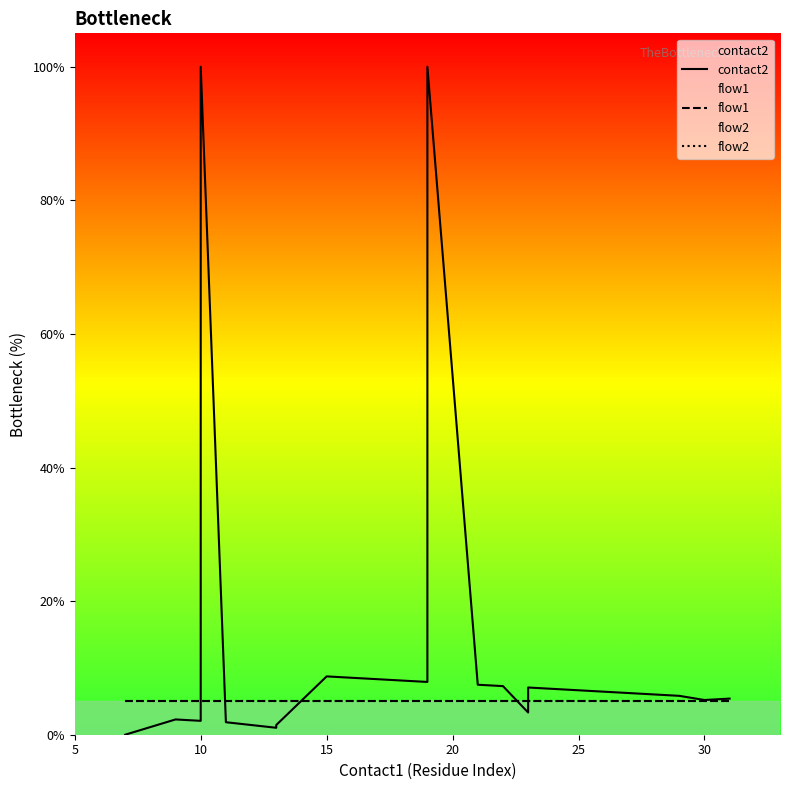

What is the lowest value of the flow2 series?

5.0